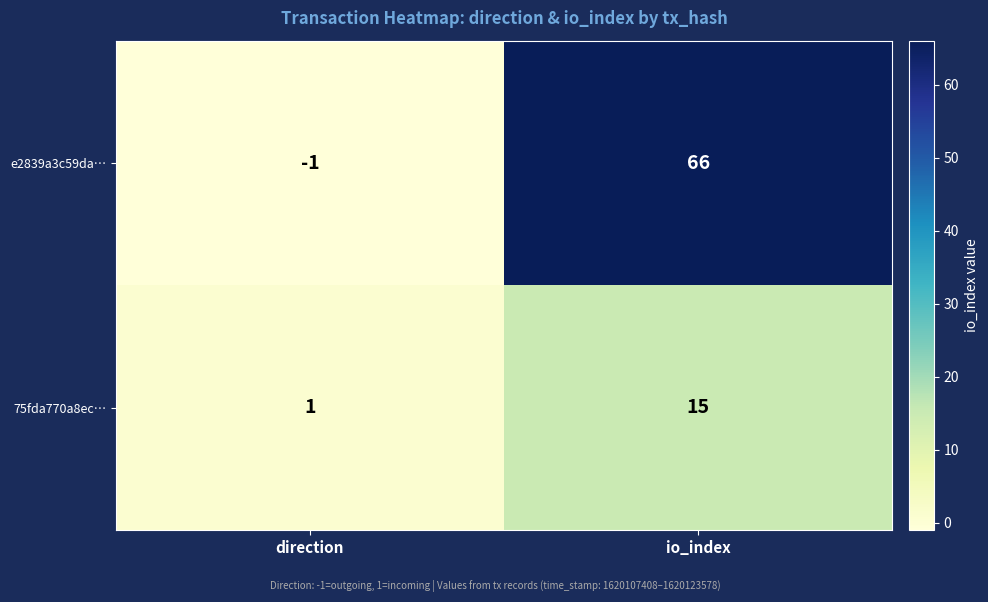

How many distinct data groups are displayed?

2